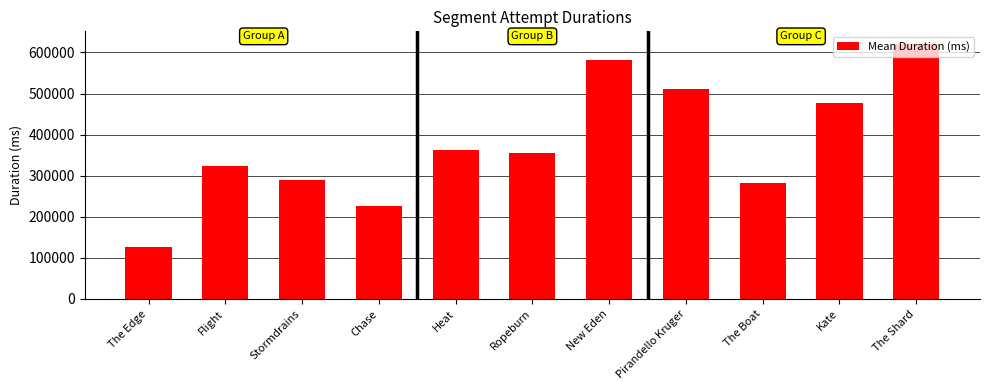

Between The Edge and Chase, which is larger?

Chase